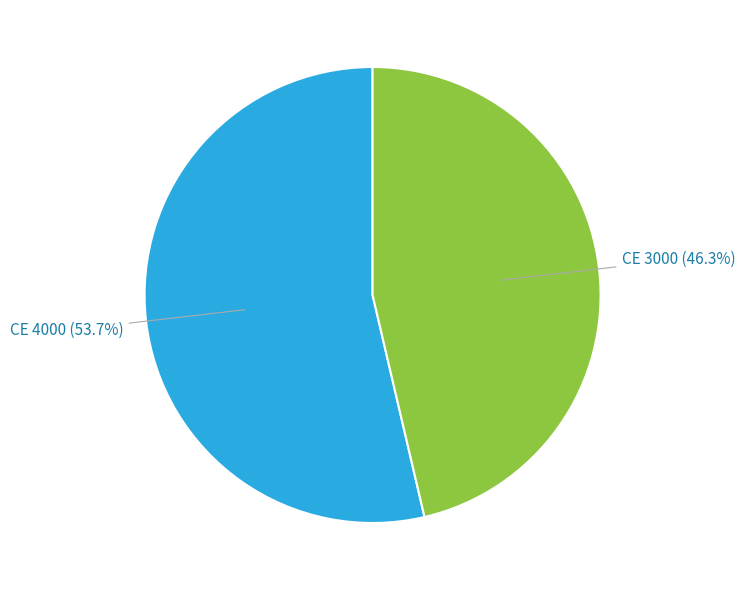

Is there any slice that represents more than half of the pie?

Yes